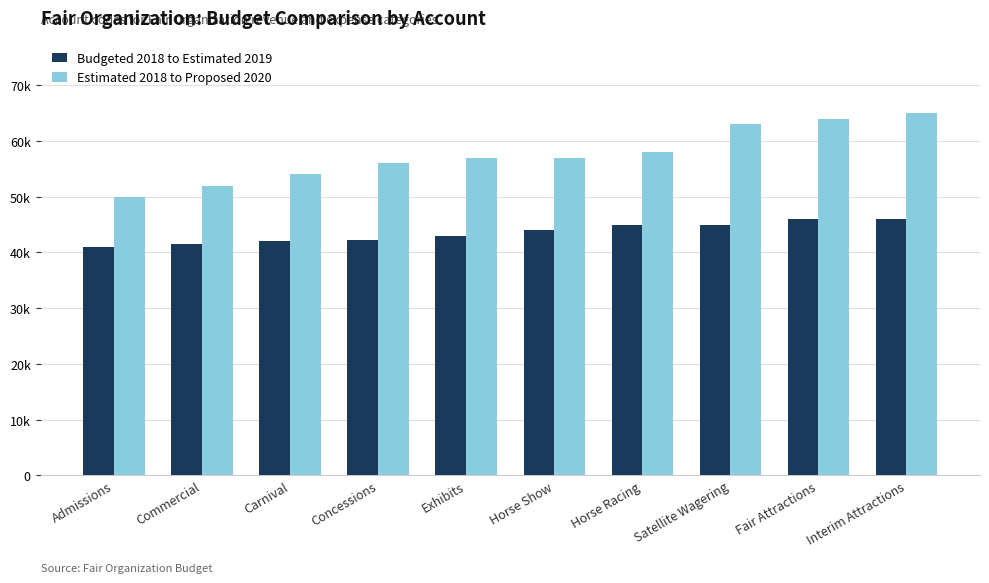

Which series has the widest spread of values?

Estimated 2018 to Proposed 2020